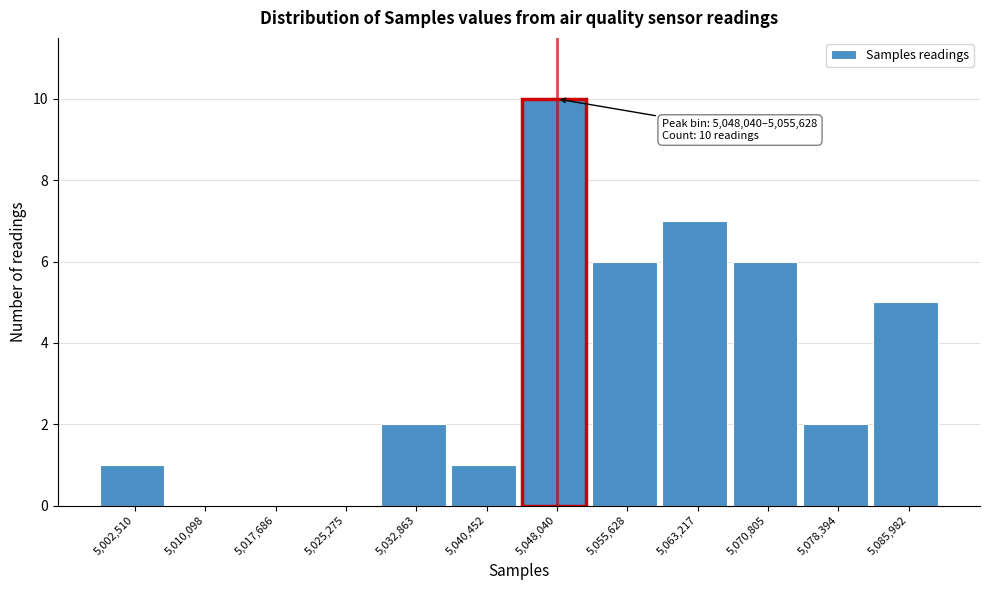

Reading left to right, extract all data points from this chart.

5,002,510=1	5,010,098=0	5,017,686=0	5,025,275=0	5,032,863=2	5,040,452=1	5,048,040=10	5,055,628=6	5,063,217=7	5,070,805=6	5,078,394=2	5,085,982=5